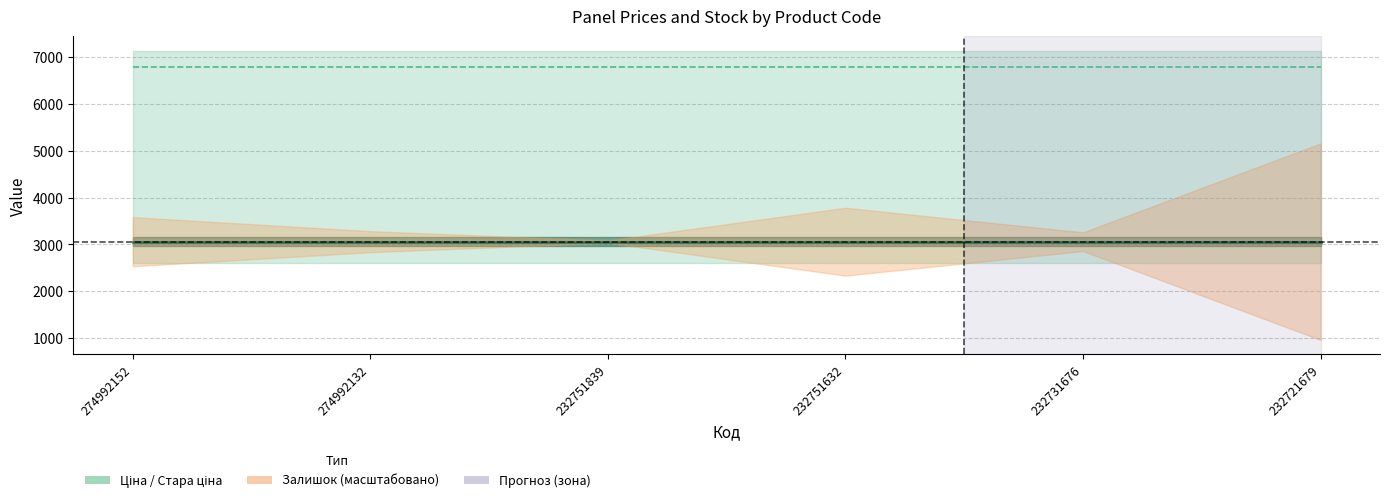

True or false: Ціна and Стара ціна cross at least once.

False